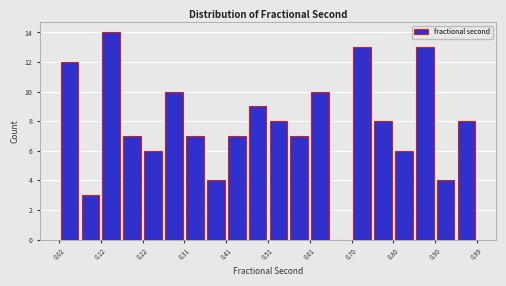

Reading left to right, list every bar in this chart as the range it spans on the x-axis followed by its height. Neither the bar edges nor the heights are printed on the chart, so give them approximately, as read against the axes.

0.02 to 0.07: 12
0.07 to 0.12: 3
0.12 to 0.17: 14
0.17 to 0.22: 7
0.22 to 0.27: 6
0.27 to 0.31: 10
0.31 to 0.36: 7
0.36 to 0.41: 4
0.41 to 0.46: 7
0.46 to 0.51: 9
0.51 to 0.56: 8
0.56 to 0.61: 7
0.61 to 0.65: 10
0.65 to 0.70: 0
0.70 to 0.75: 13
0.75 to 0.80: 8
0.80 to 0.85: 6
0.85 to 0.90: 13
0.90 to 0.94: 4
0.94 to 0.99: 8